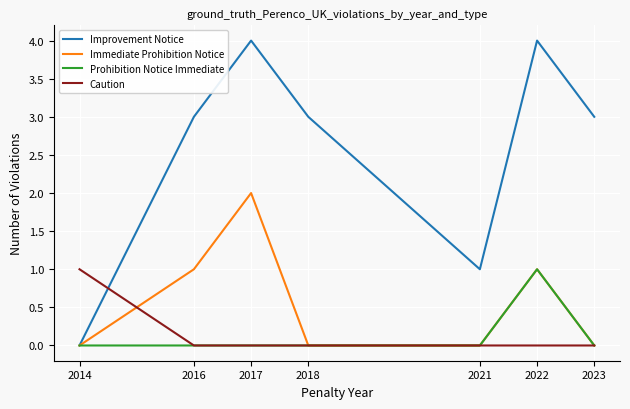

Reading left to right, extract all data points from this chart.

Improvement Notice: 2014=0	2016=3	2017=4	2018=3	2021=1	2022=4	2023=3
Immediate Prohibition Notice: 2014=0	2016=1	2017=2	2018=0	2021=0	2022=1	2023=0
Prohibition Notice Immediate: 2014=0	2016=0	2017=0	2018=0	2021=0	2022=1	2023=0
Caution: 2014=1	2016=0	2017=0	2018=0	2021=0	2022=0	2023=0